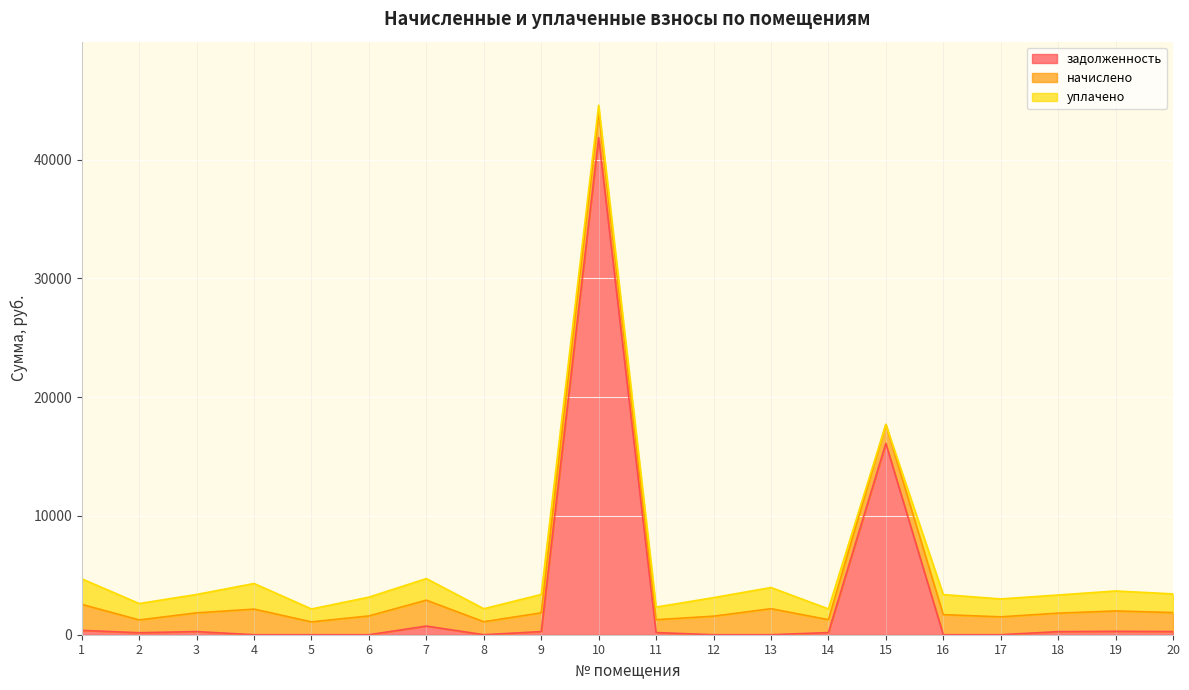

Reading left to right, what are all the values shown in this chart?

задолженность: 365.4	168.0	263.1	0.0	0.0	0.0	727.2	0.0	263.1	41862.4	180.6	0.0	0.0	180.4	16109.8	0.0	0.0	259.5	285.8	266.7
начислено: 2192.3	1076.4	1578.7	2156.4	1083.6	1582.3	2181.5	1094.3	1578.7	2181.5	1083.6	1560.8	2192.3	1087.1	1596.7	1690.0	1507.0	1557.2	1715.0	1600.3
уплачено: 2150.7	1380.9	1548.8	2156.4	1083.6	1582.3	1817.9	1094.3	1548.8	544.1	1063.1	1560.8	1782.6	906.0	0.0	1690.0	1507.0	1527.7	1682.5	1569.9